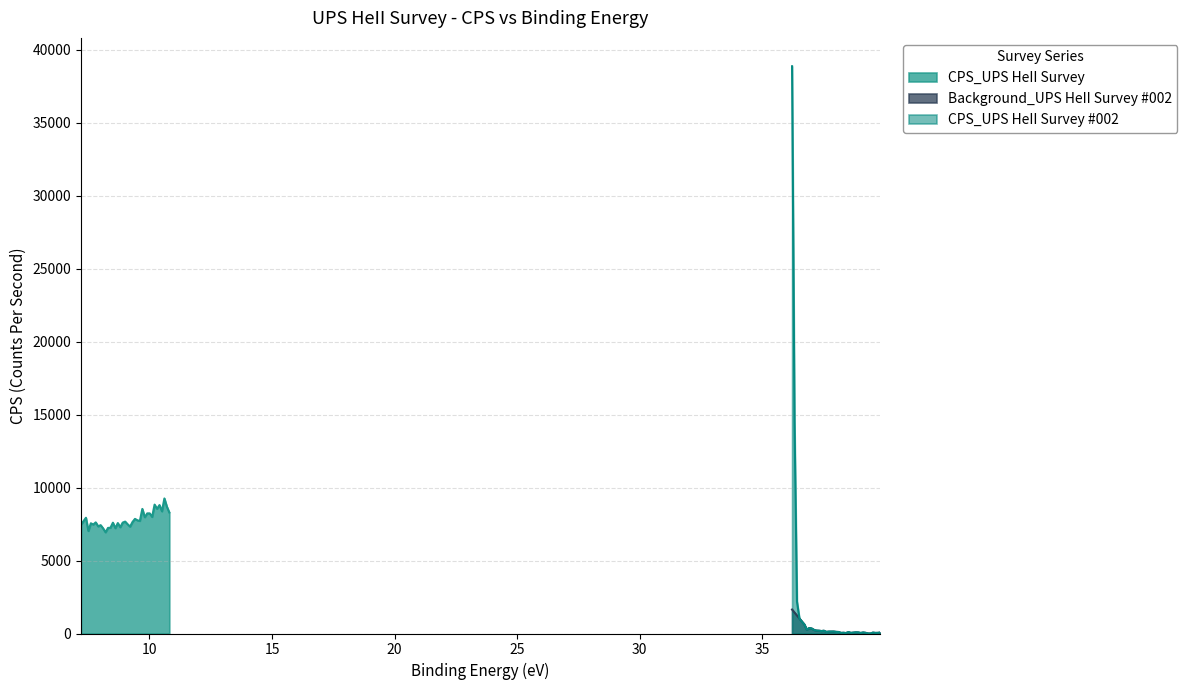

What is the highest value of the CPS_UPS HeII Survey #002 series?

38854.6